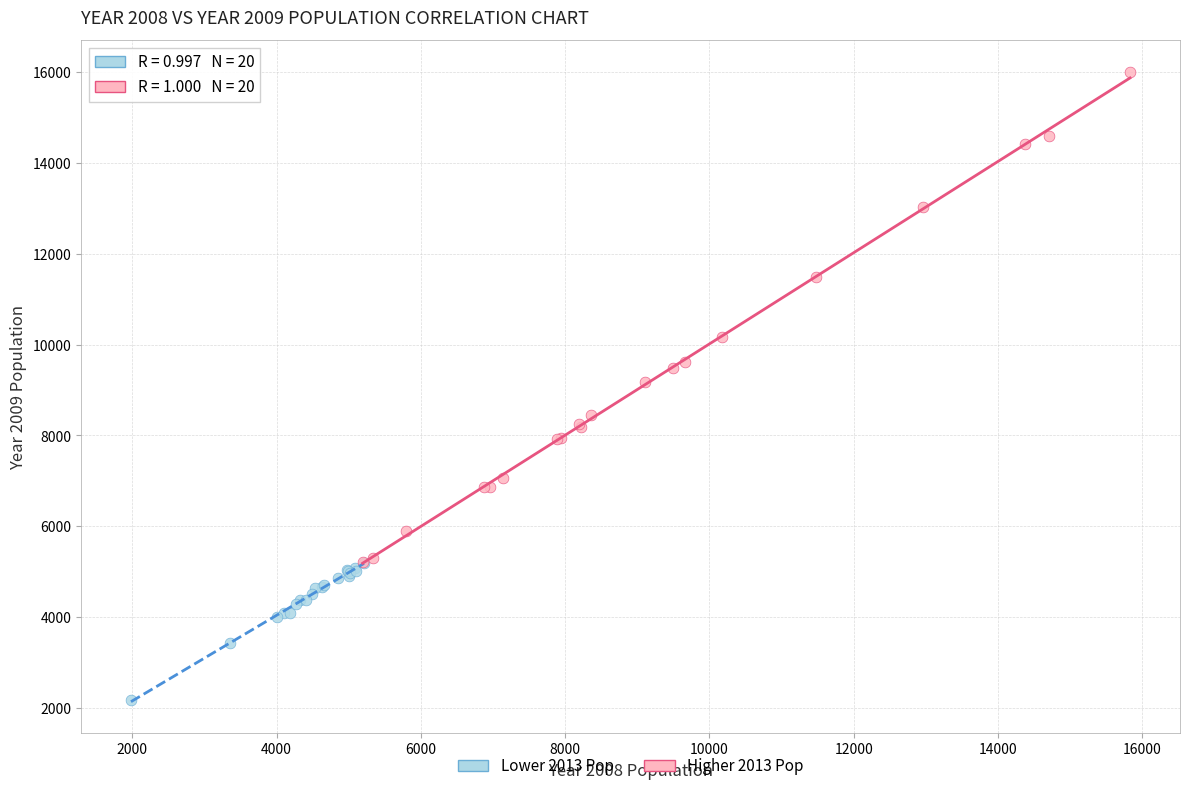

Which series reaches the maximum Y coordinate?

Higher 2013 Pop